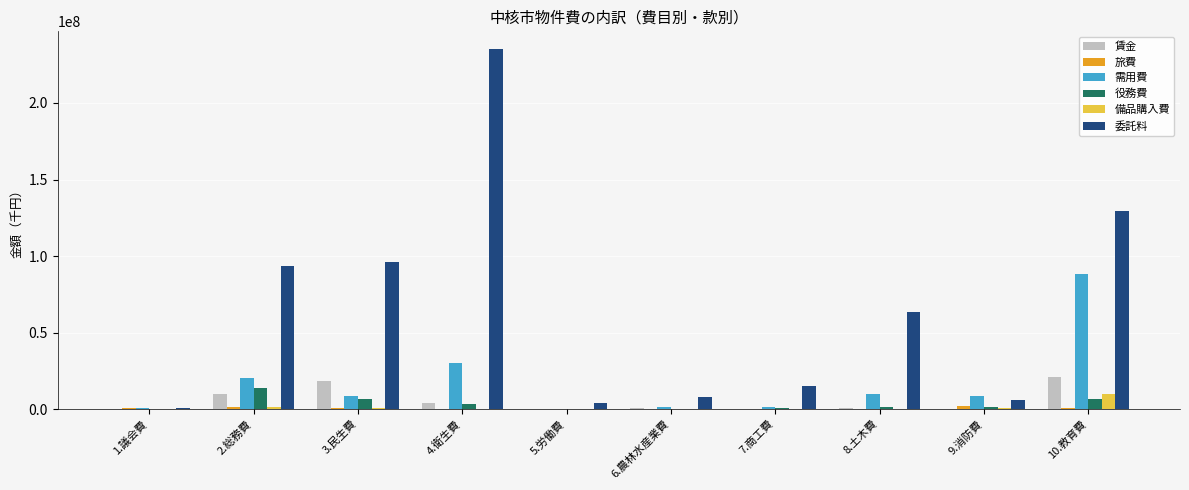

Between 1.議会費 and 3.民生費, which series saw the biggest shift?

委託料